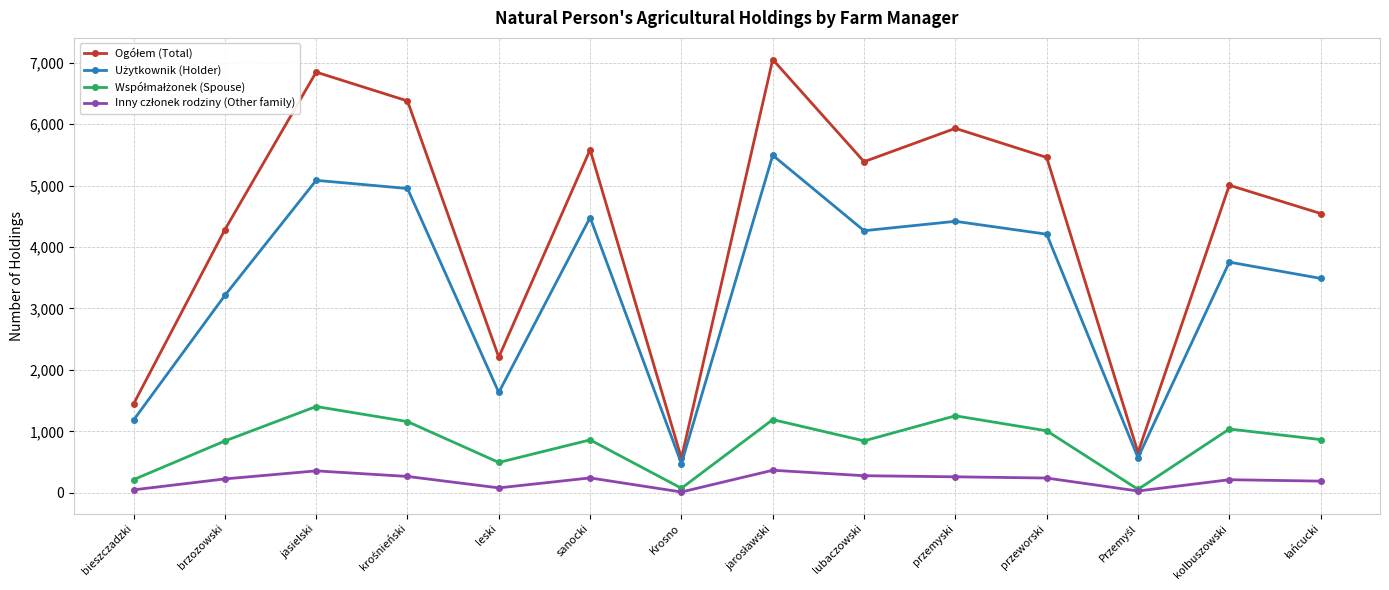

What is the greatest value displayed?

7051